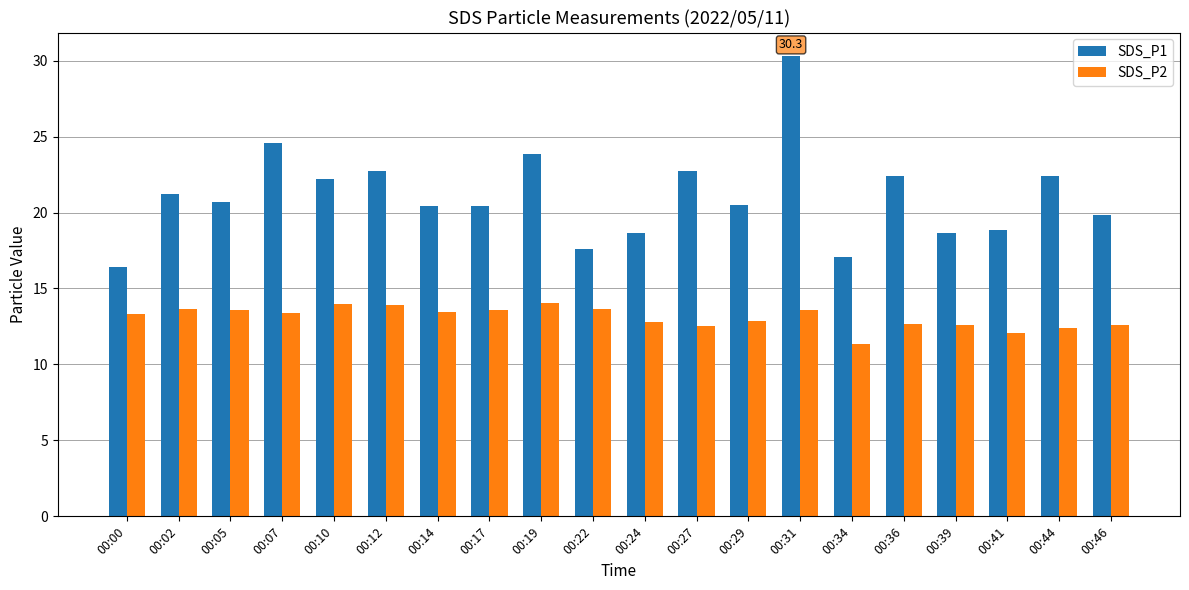

What is the difference between the SDS_P1 values at 00:07 and 00:31?

5.7